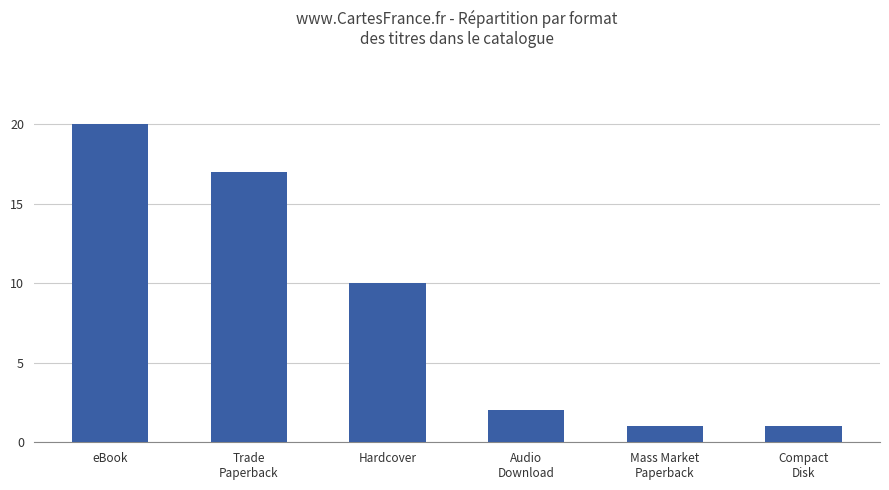

What is the value of the 2nd bar from the left?

17